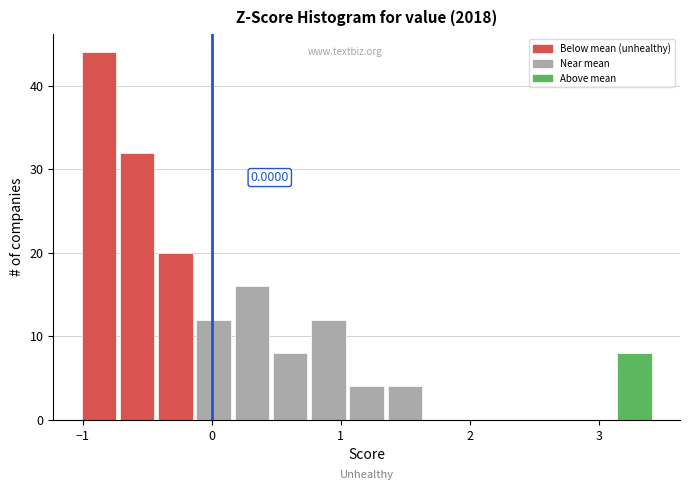

Around what value on the x-axis is the tallest bar? Give the approximate position of its centre, as read against the axis.

-0.9